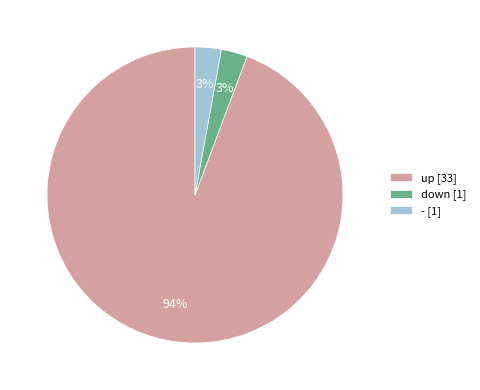

Count the number of slices in the pie.

3